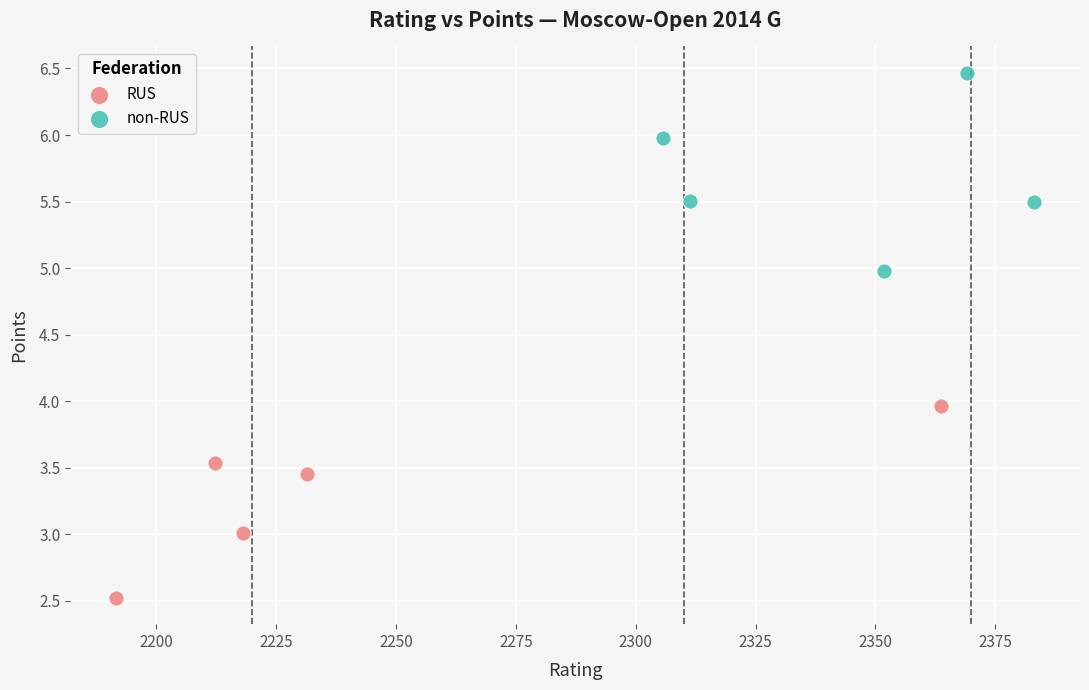

Which series reaches the minimum Y coordinate?

RUS